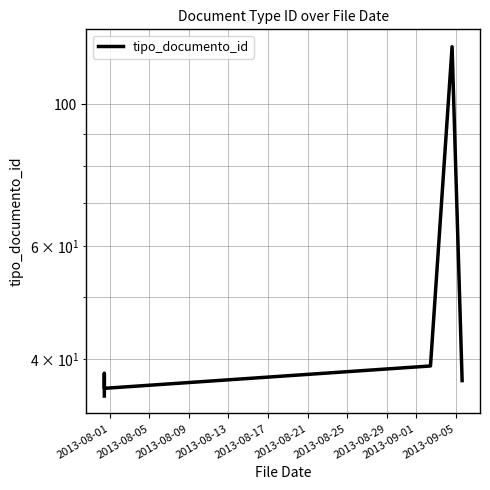

Which label corresponds to the smallest value in the chart?

2013-08-01